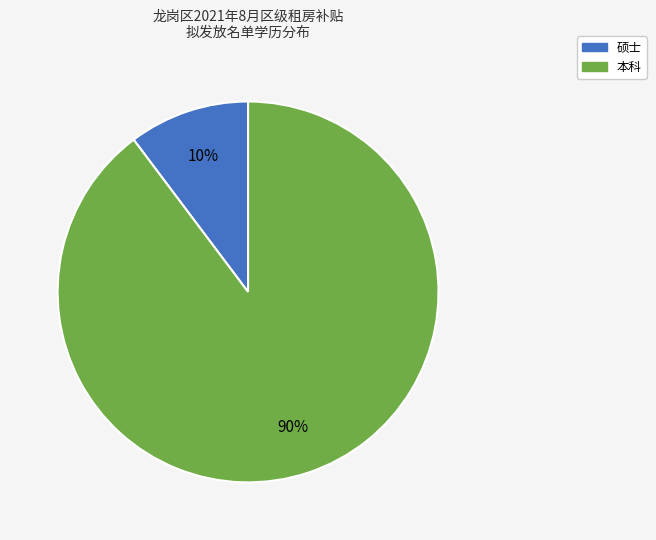

Which slice is the smallest?

硕士